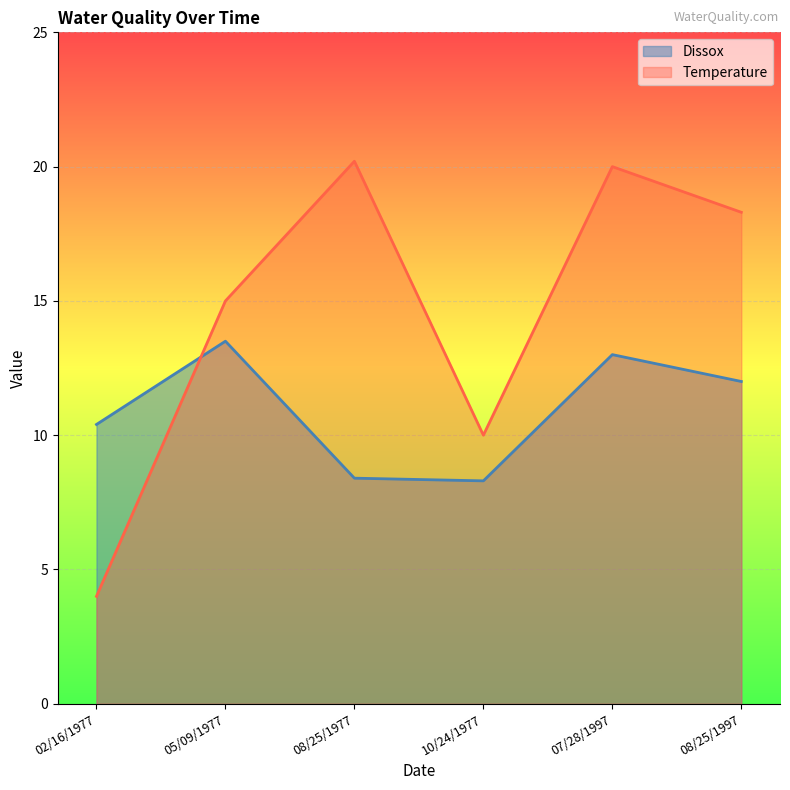

Which category has the highest value in the Temperature series?

08/25/1977